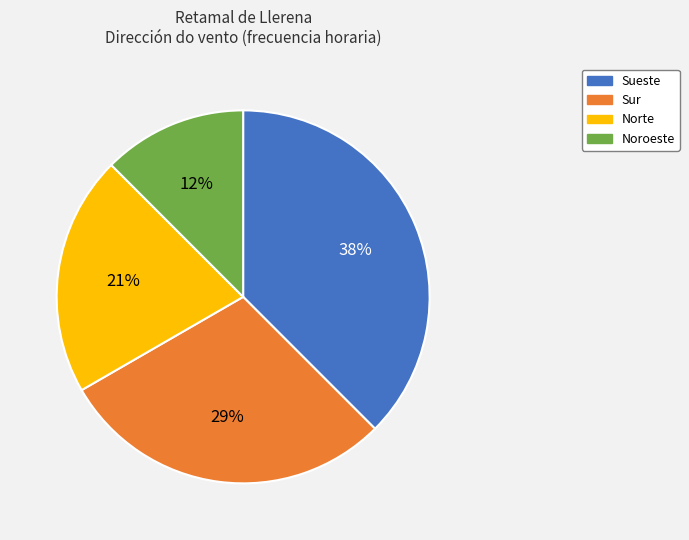

Which slice is the smallest?

Noroeste